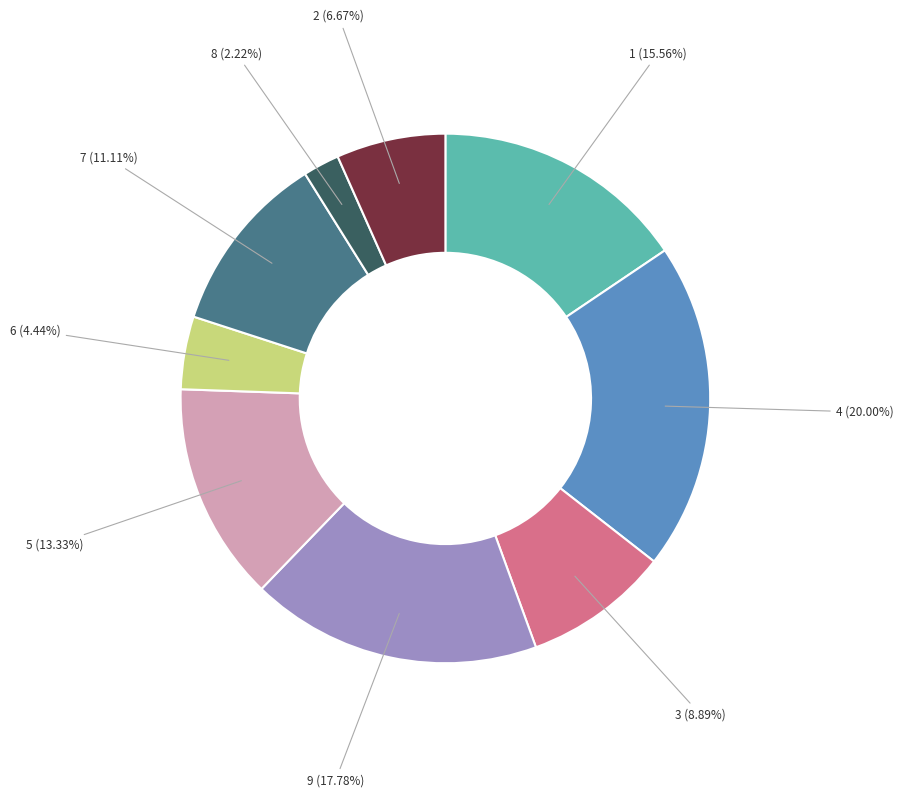

Is there a majority slice in this chart?

No